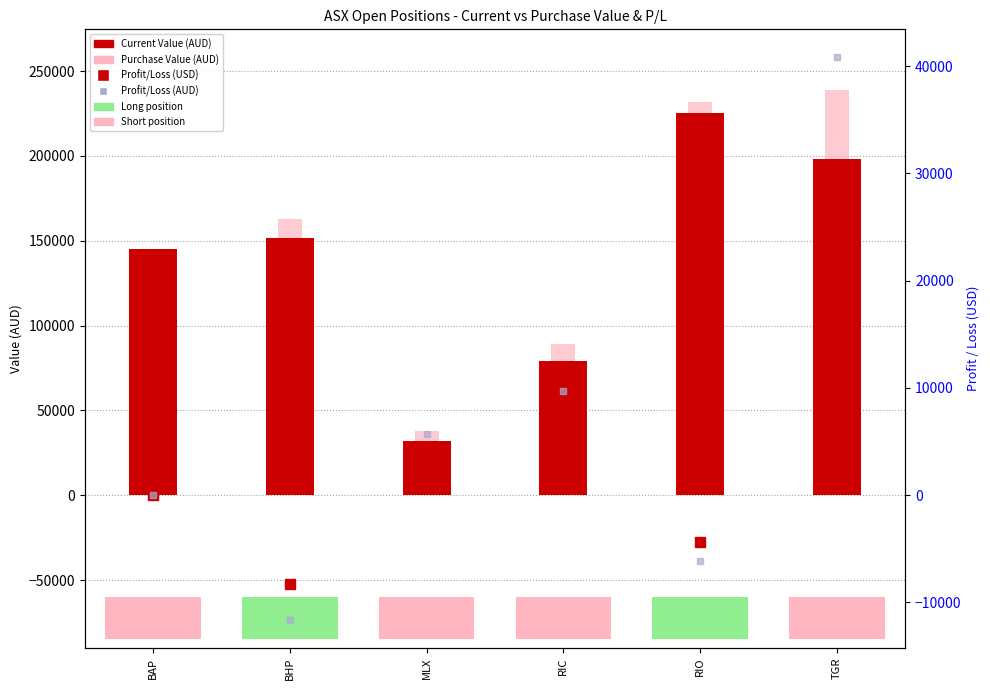

Where does the Purchase Value (AUD) series first go above 162971?

BHP